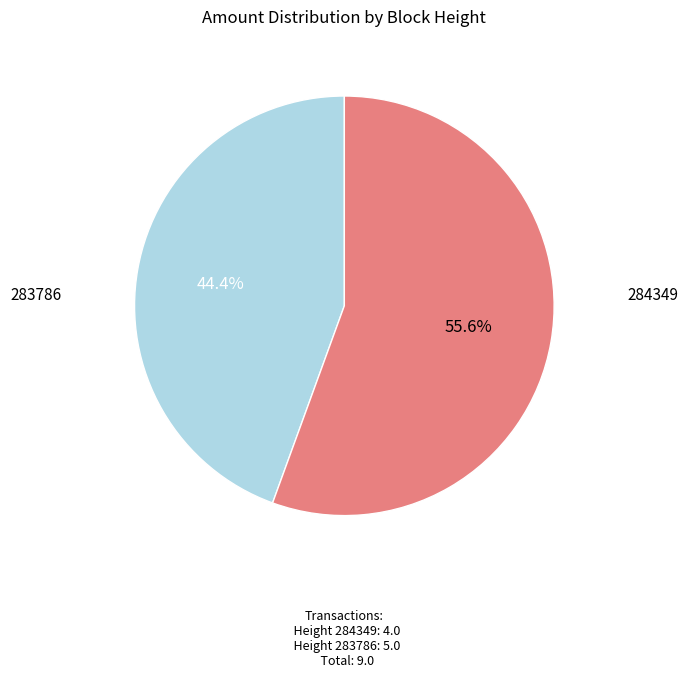

True or false: 284349 accounts for 44% of the total.

True